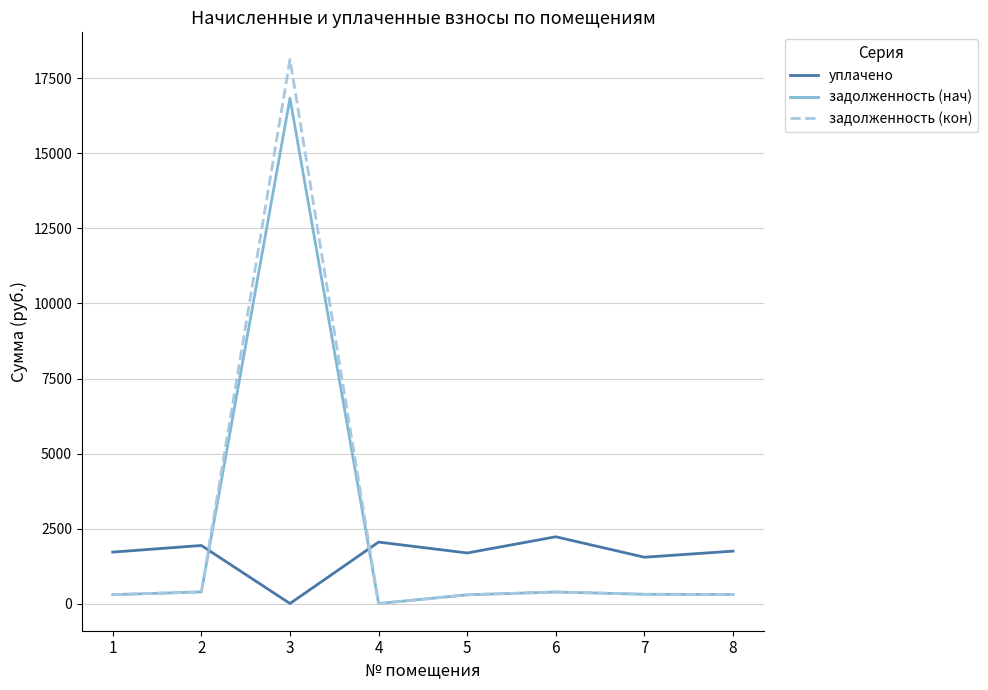

Does the chart have visible grid lines?

Yes